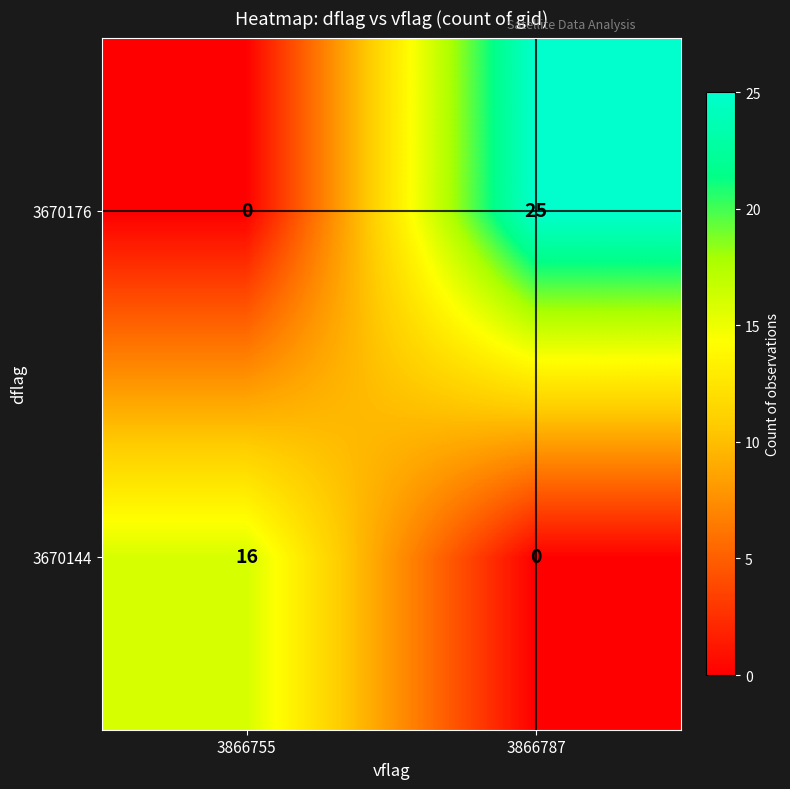

What is the difference between the maximum and minimum values in the 3670176 series?

25